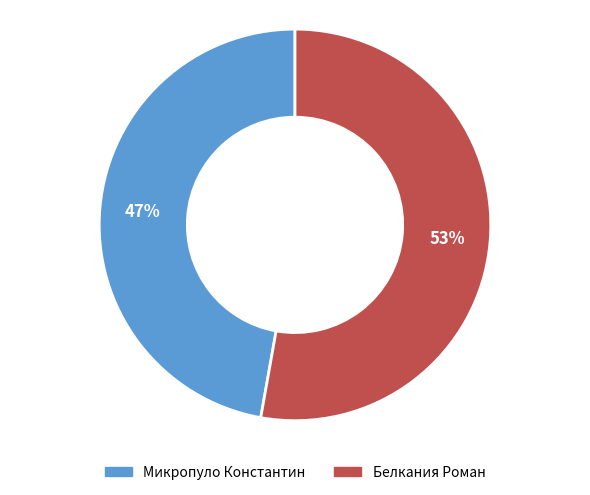

What percentage is the Белкания Роман slice, to the nearest percent?

53%